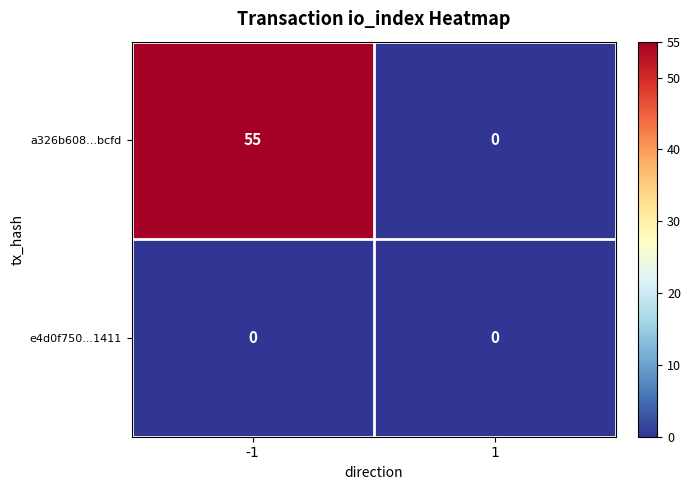

The value of a326b608...bcfd at -1 is 76. True or false?

False